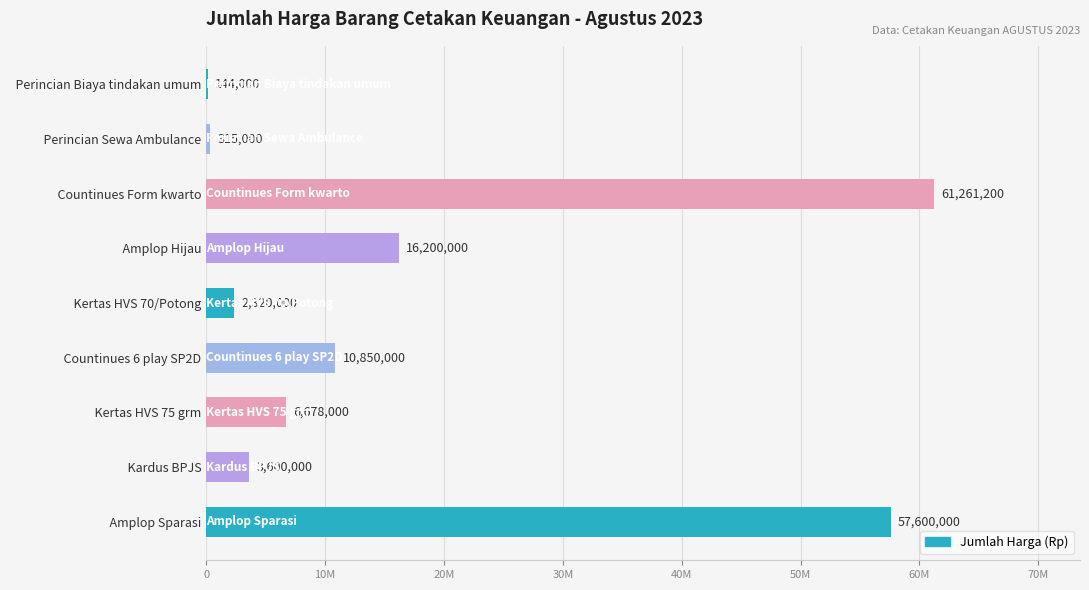

Are the bars horizontal?

Yes